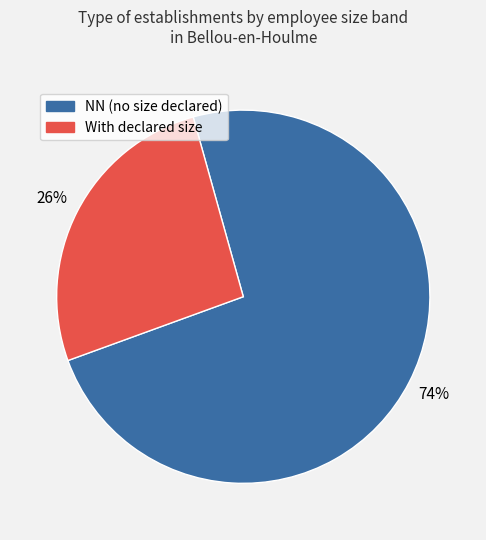

Which category has the smallest portion of the pie?

With declared size